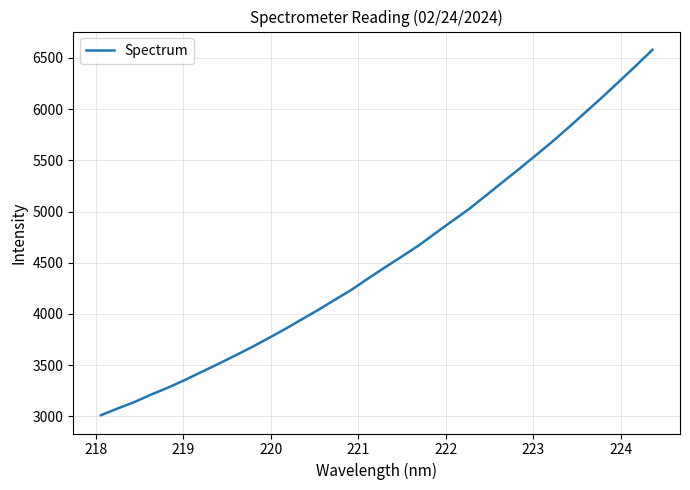

What is the smallest value displayed?

3011.8